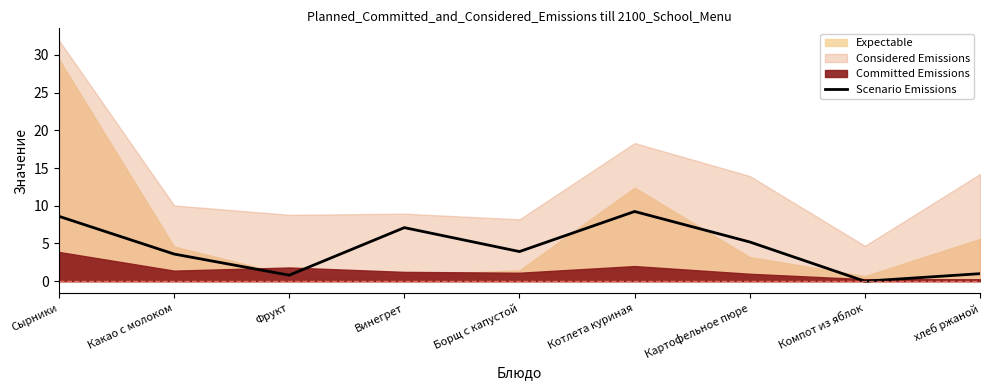

What is the sum of all values?

39.5